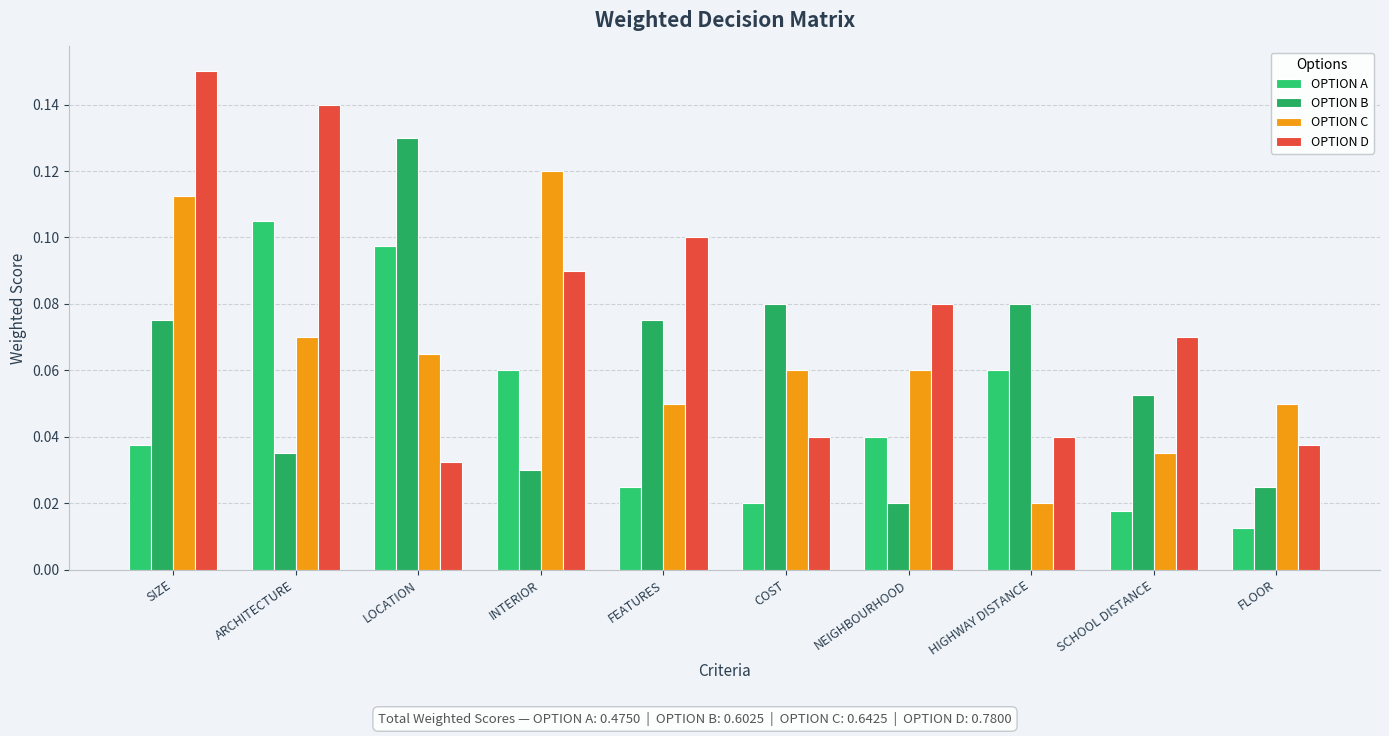

Reading left to right, transcribe all the data shown in this chart.

OPTION A: 0.0	0.1	0.1	0.1	0.0	0.0	0.0	0.1	0.0	0.0
OPTION B: 0.1	0.0	0.1	0.0	0.1	0.1	0.0	0.1	0.1	0.0
OPTION C: 0.1	0.1	0.1	0.1	0.1	0.1	0.1	0.0	0.0	0.1
OPTION D: 0.1	0.1	0.0	0.1	0.1	0.0	0.1	0.0	0.1	0.0